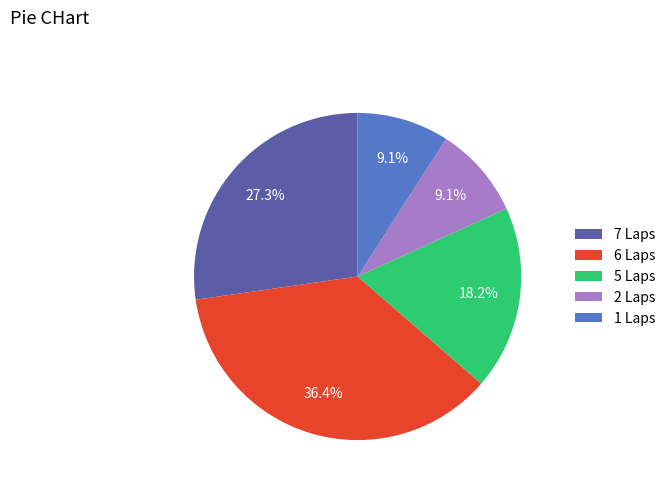

To the nearest percent, what is the average slice percentage?

20%